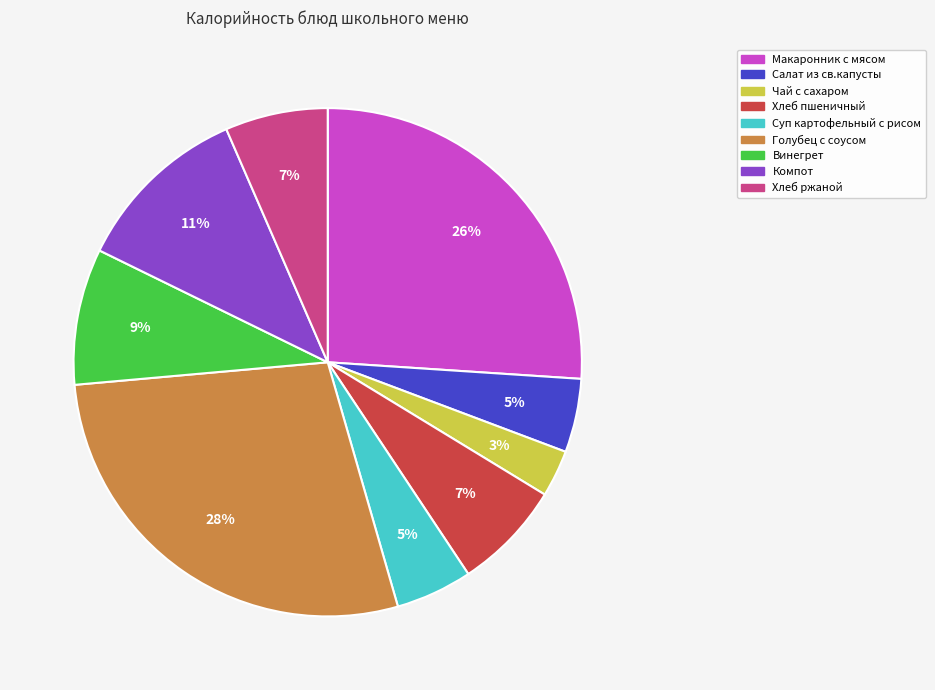

What percentage is the Макаронник с мясом slice, to the nearest percent?

26%